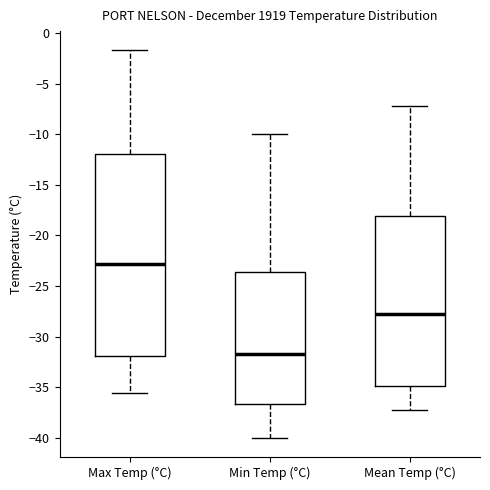

Which box is the tallest, from its lower edge to its upper edge?

Max Temp (°C)